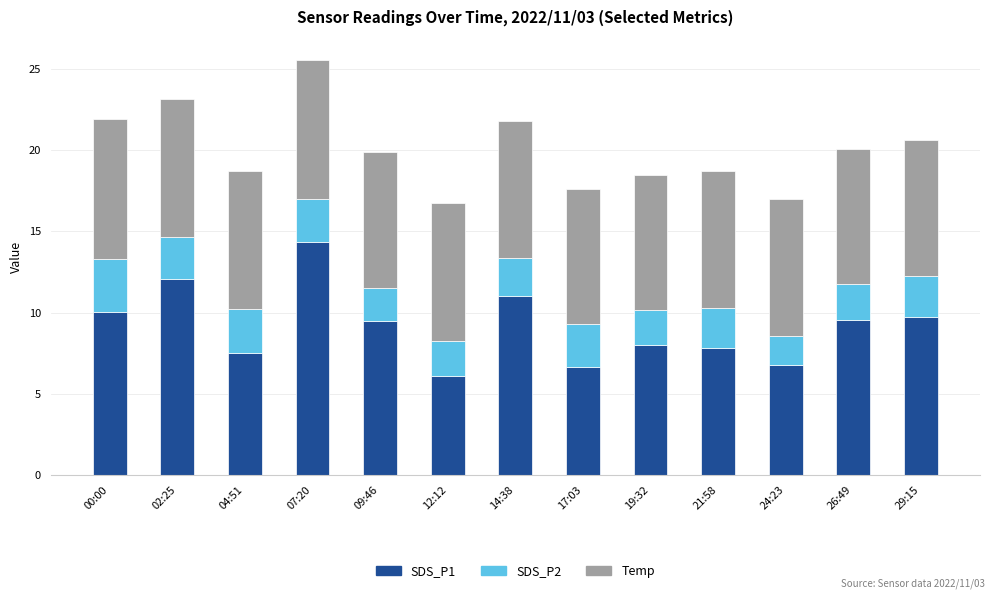

The value of SDS_P1 at 26:49 is 9.5. True or false?

True